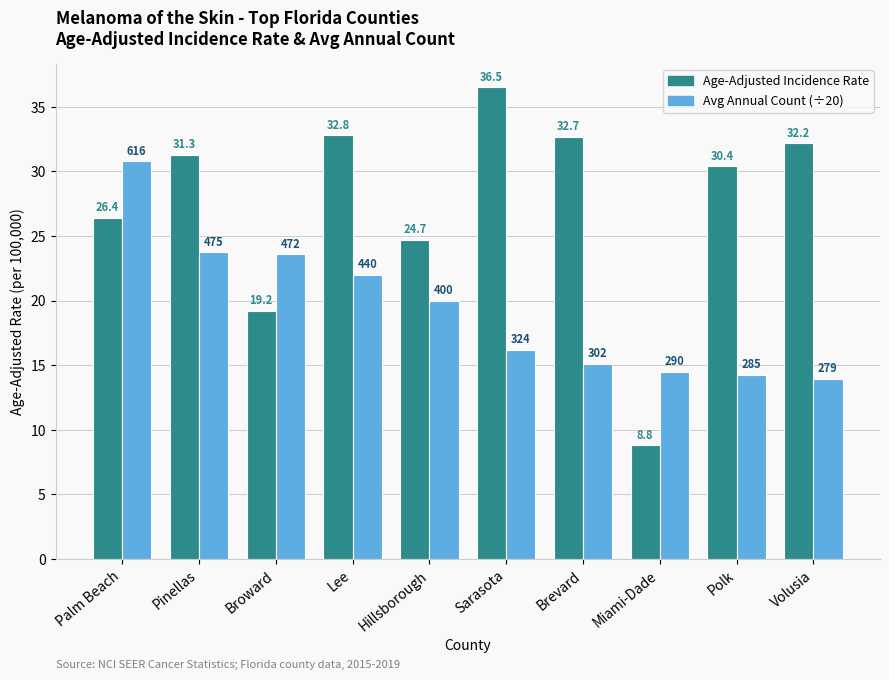

What is the label of the 9th bar from the left?

Polk